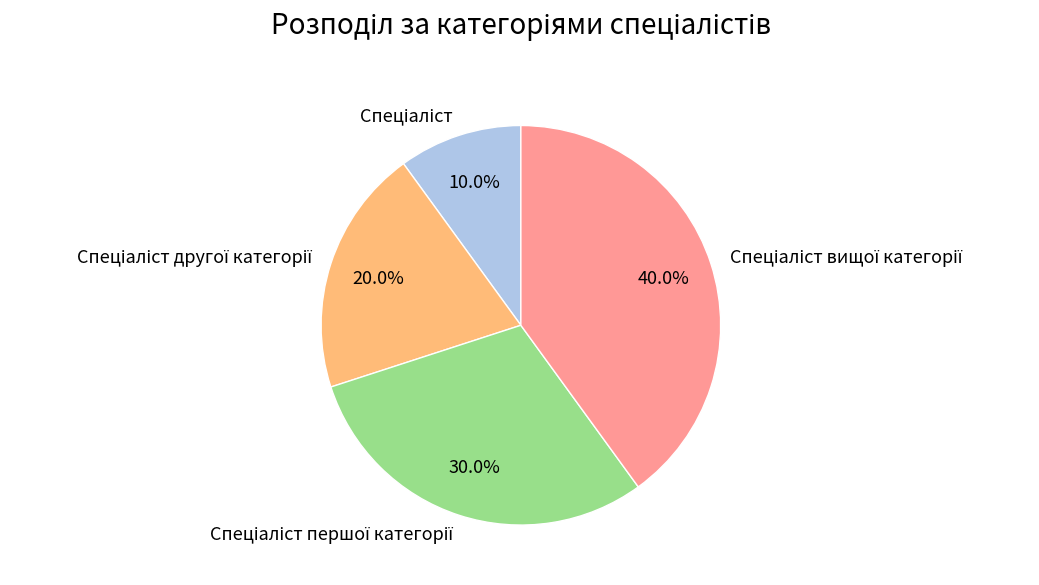

Is there any slice that represents more than half of the pie?

No